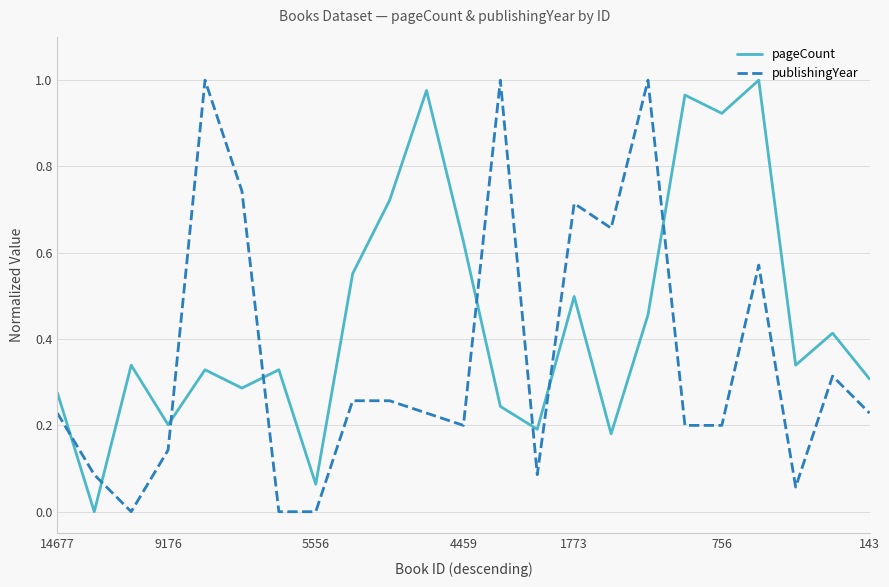

True or false: publishingYear and pageCount intersect in this chart.

True